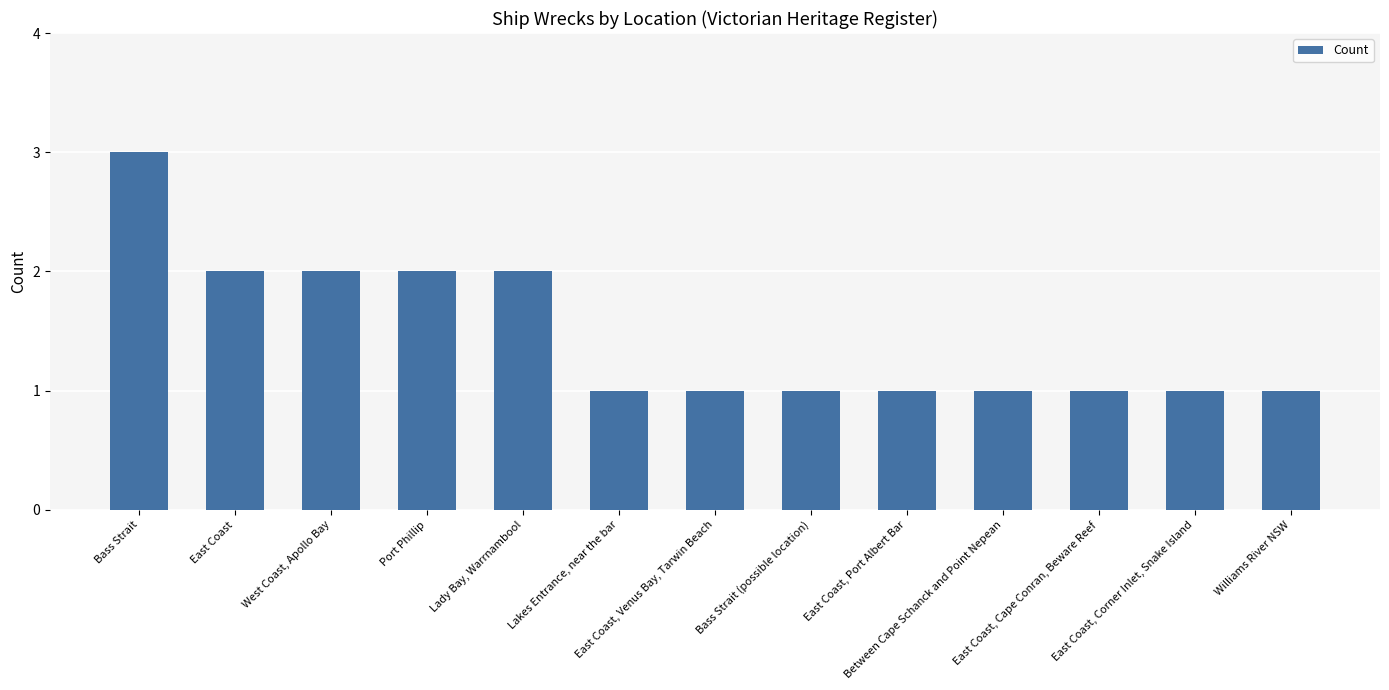

Is it true that the value at Lady Bay, Warrnambool is 3?

False